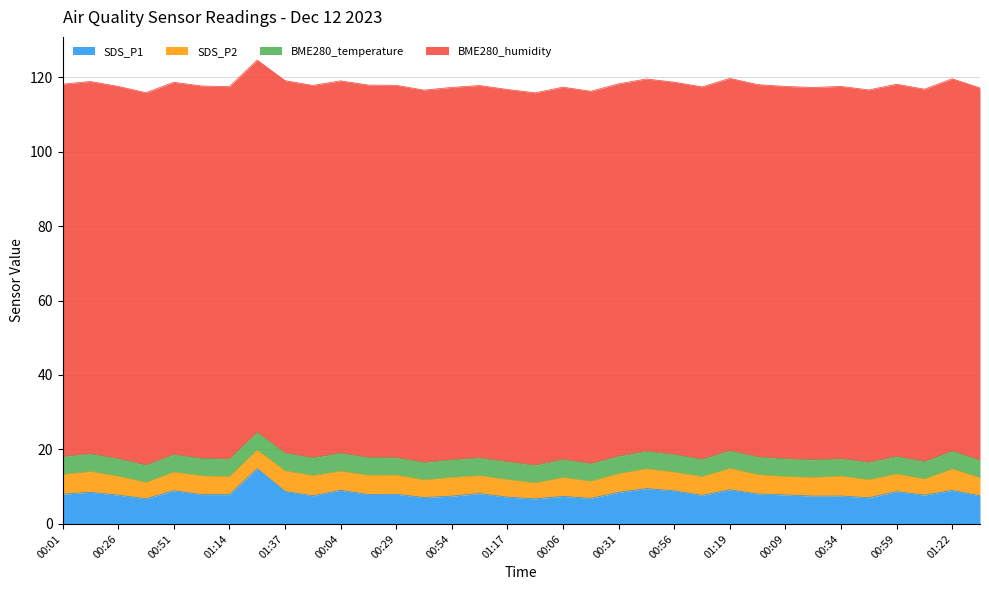

Rank the series by their maximum value, from lowest to highest.

BME280_temperature, SDS_P2, SDS_P1, BME280_humidity